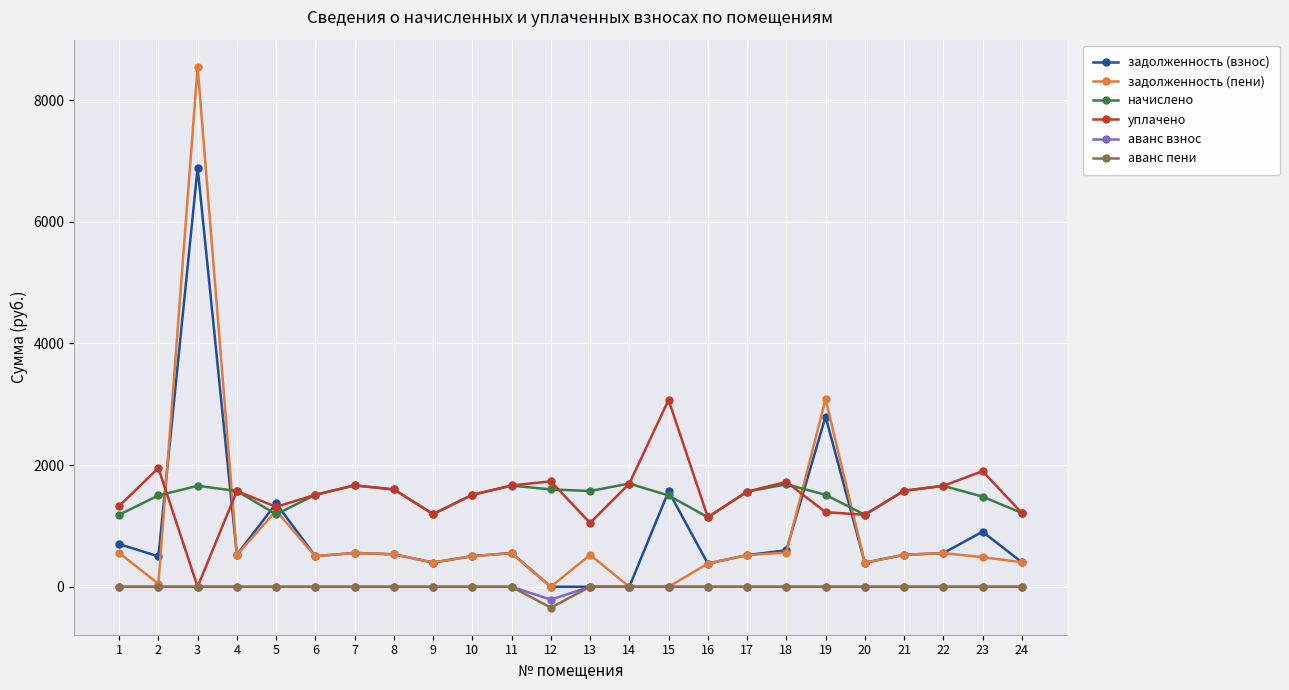

At which category is the sum across all series the highest?

3